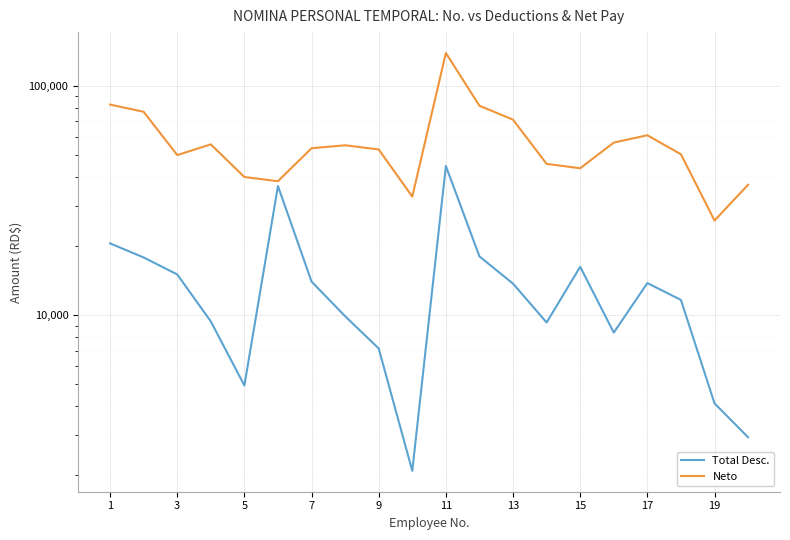

How many distinct data groups are displayed?

2